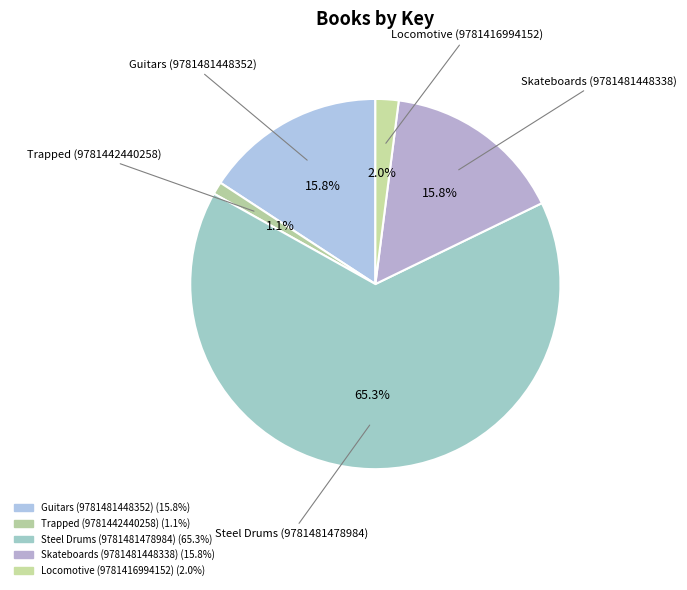

What is the change in value from Guitars (9781481448352) to Trapped (9781442440258)?

-469448971